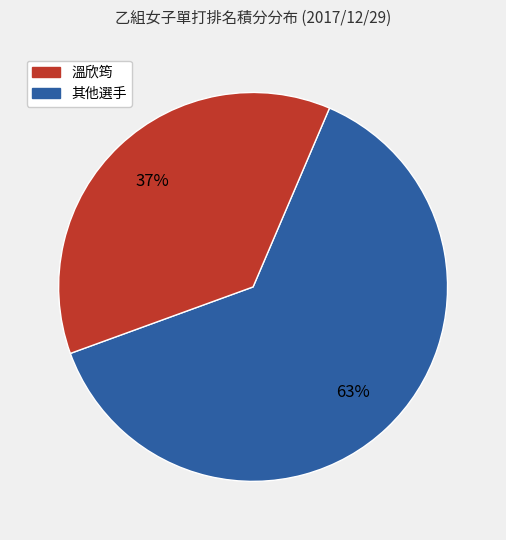

To the nearest percent, what is the difference between the largest and smallest slice percentages?

26%